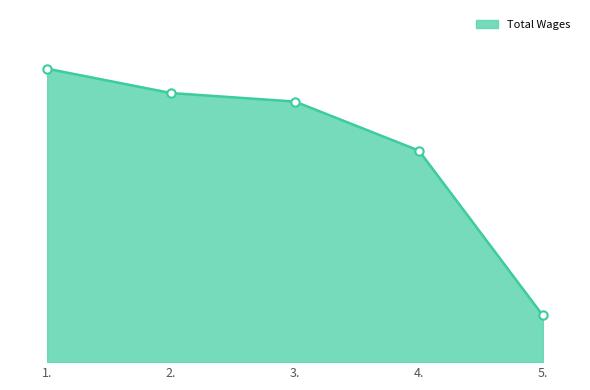

Does the chart have visible grid lines?

No